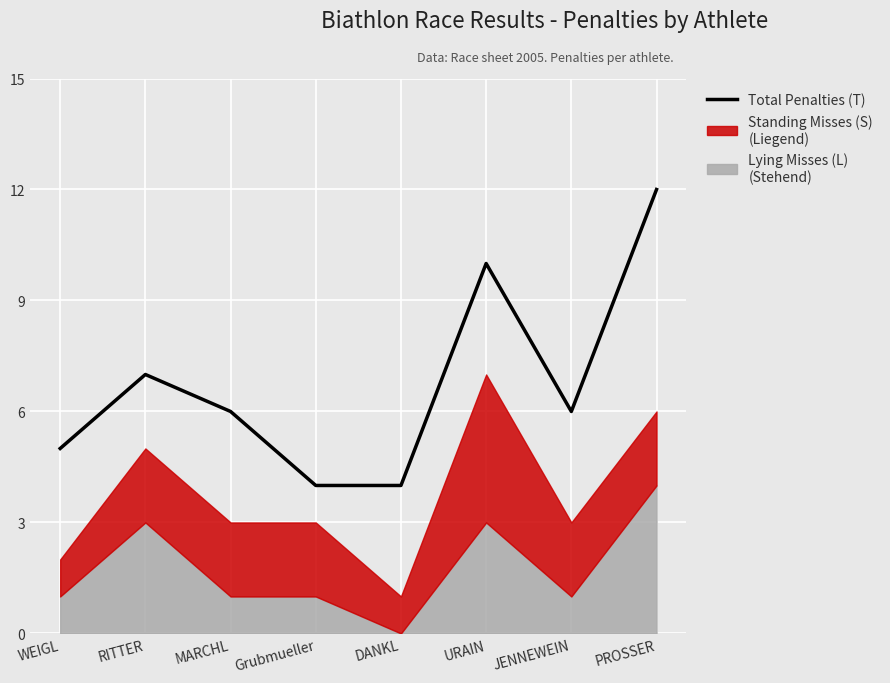

What is the difference between the maximum and second lowest values?

8